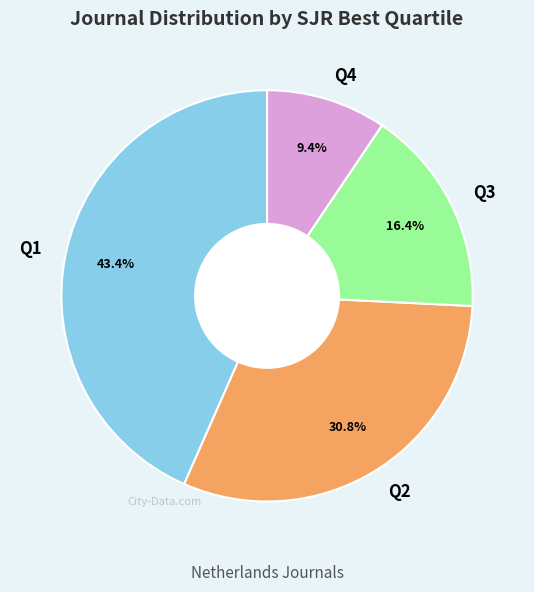

True or false: Q3 accounts for 11% of the total.

False